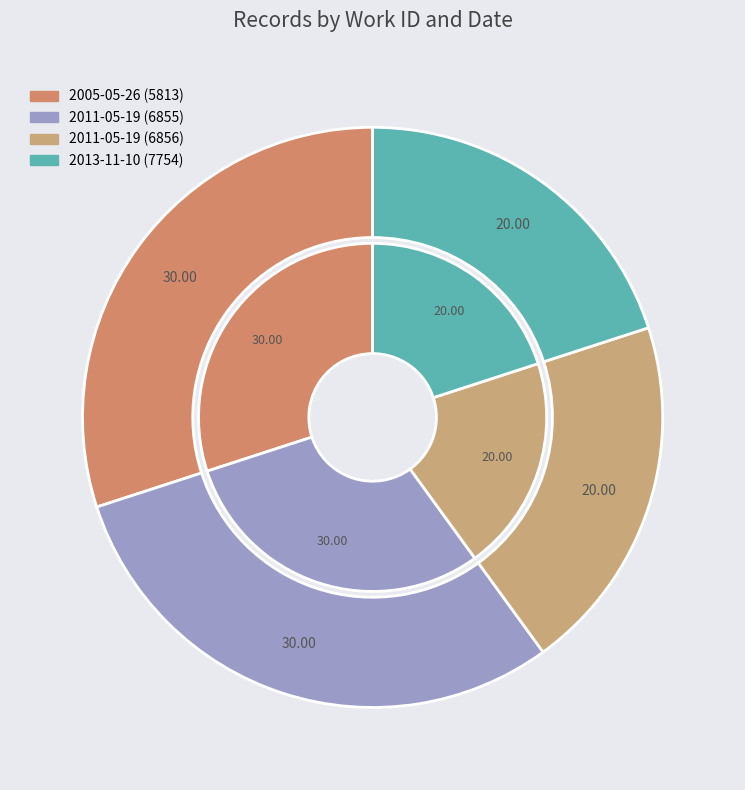

The 2013-11-10 slice represents 6% of the pie. True or false?

False